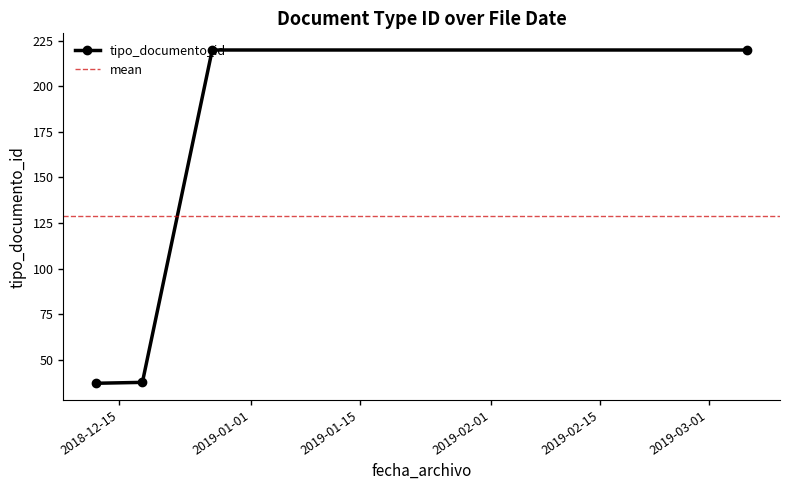

What is the value of the tipo_documento_id point at the 1st from the left?

37.0